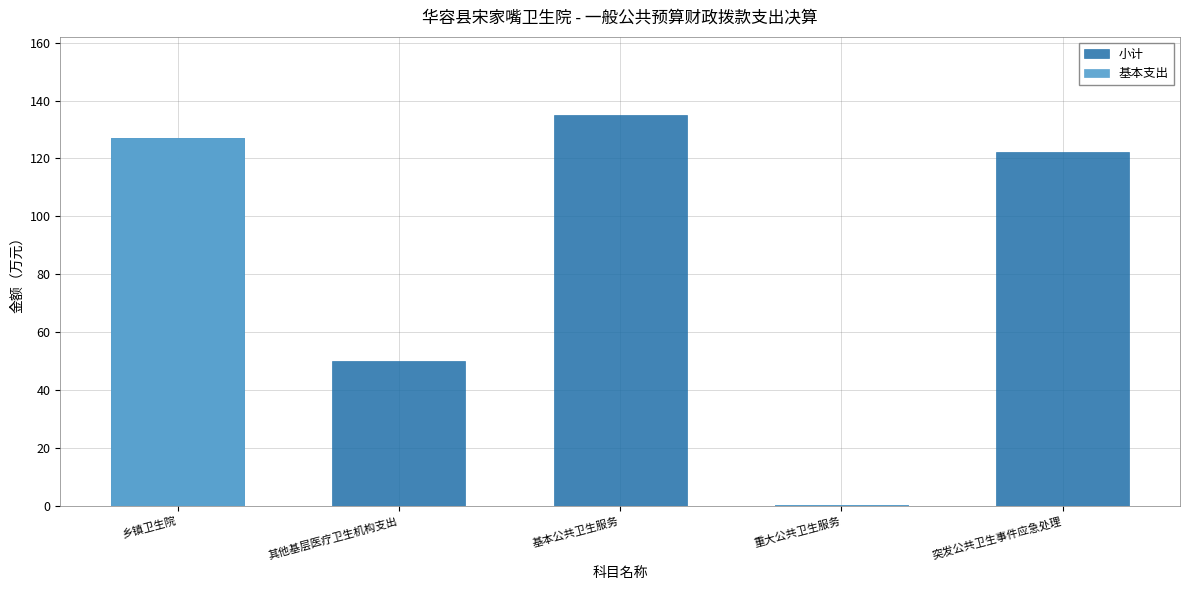

At which category does the chart reach its minimum across all series?

其他基层医疗卫生机构支出